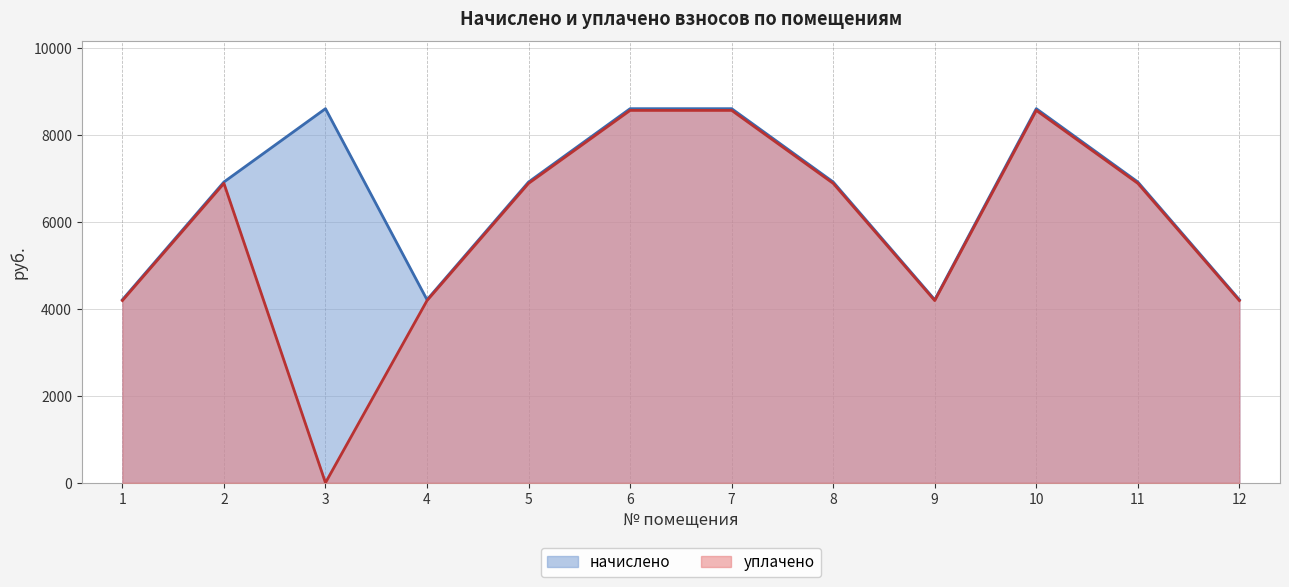

How many interior local valleys does the уплачено series have?

2